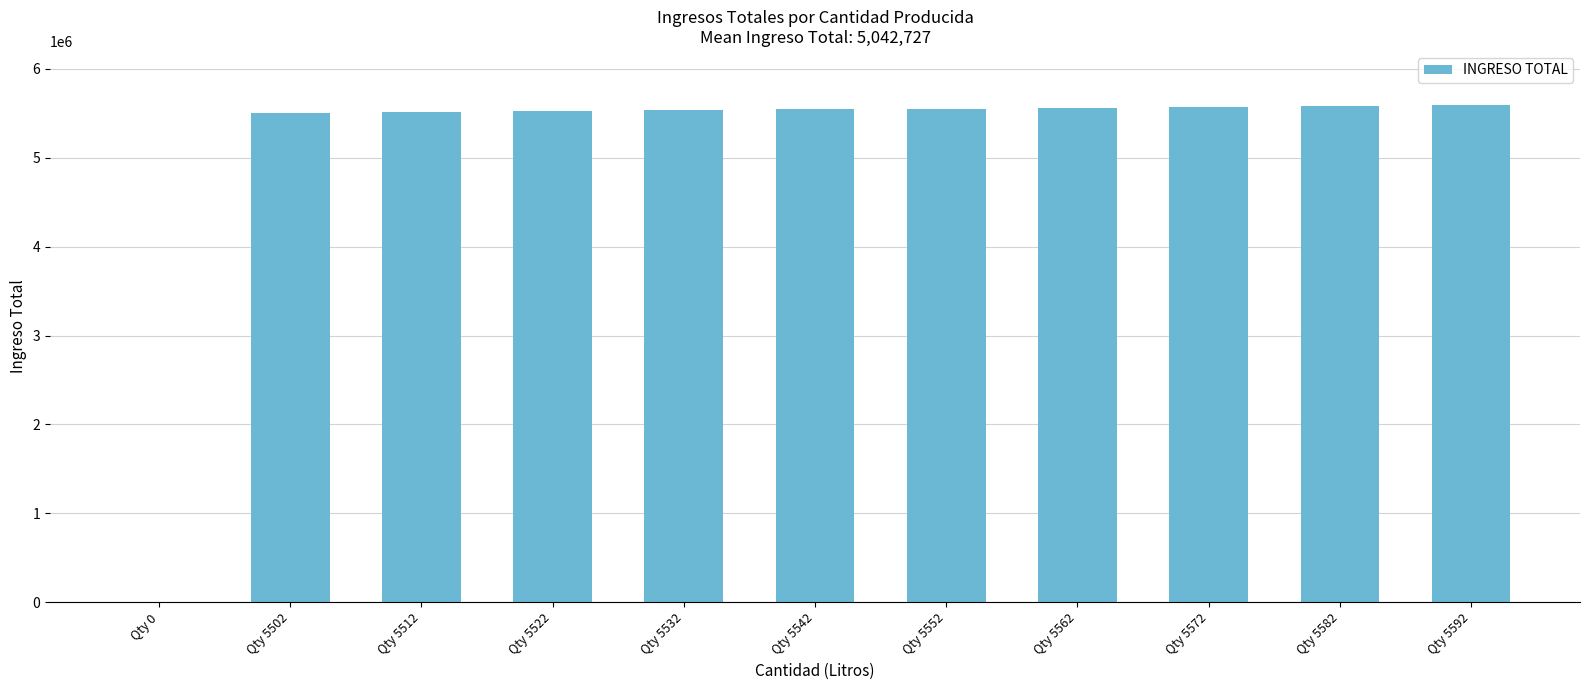

Are the bars horizontal?

No